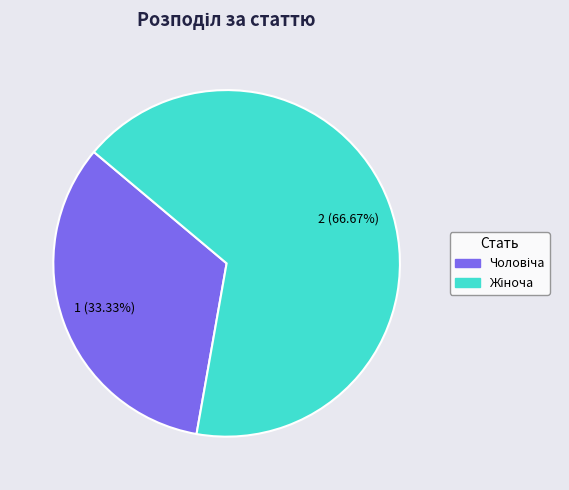

Is there any slice that represents more than half of the pie?

Yes